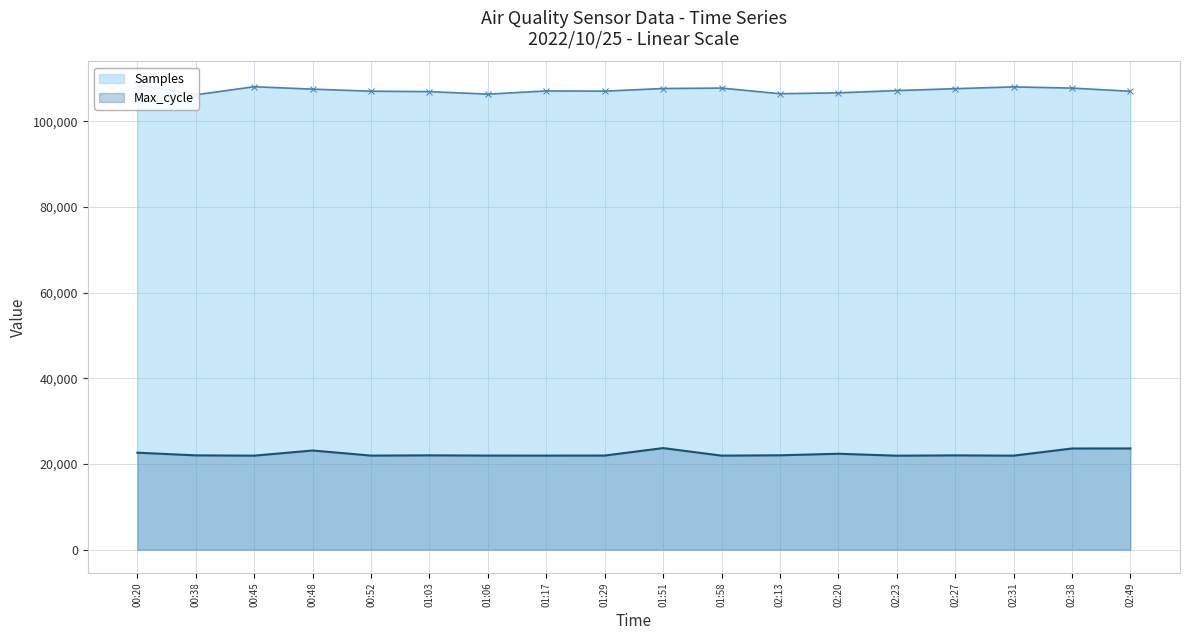

What is the sum of all Max_cycle values?

402959